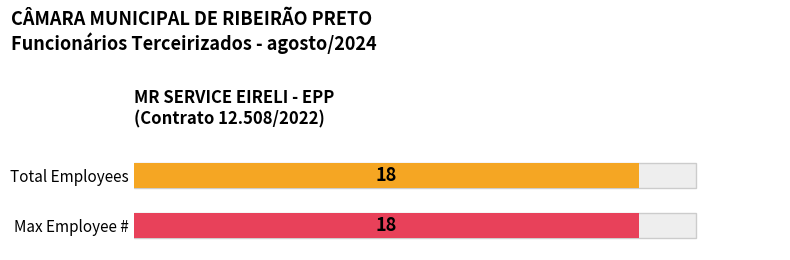

What is the greatest value displayed?

18